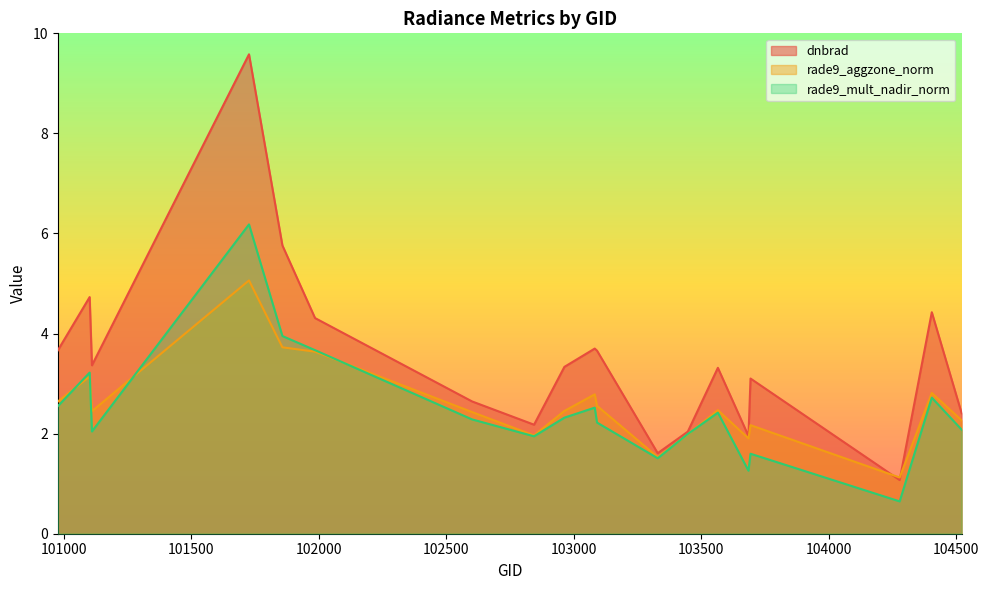

Which series changed the most between 103083 and 103686?

dnbrad